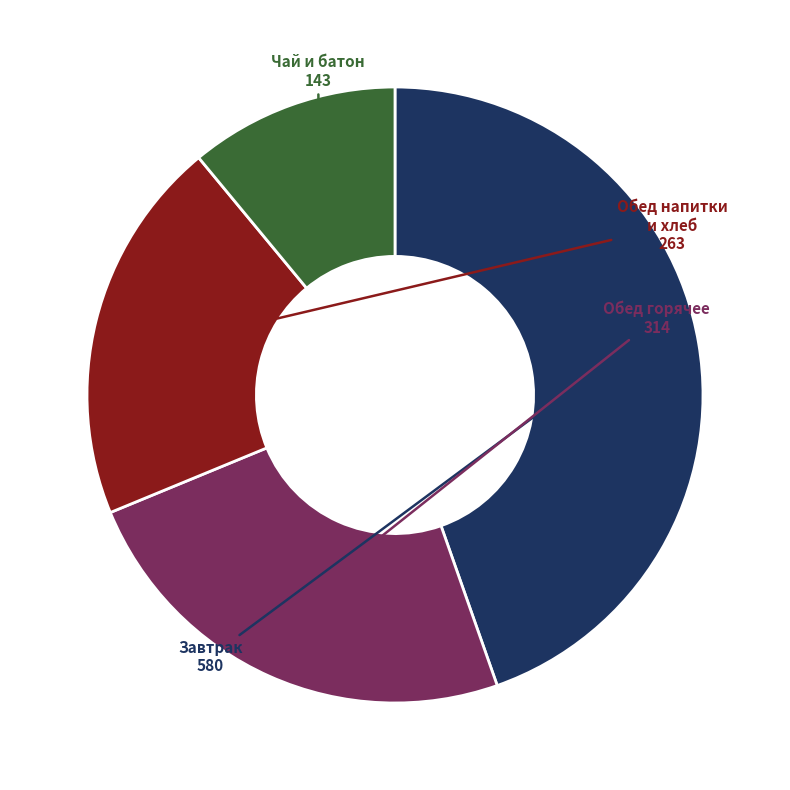

Is there a majority slice in this chart?

No